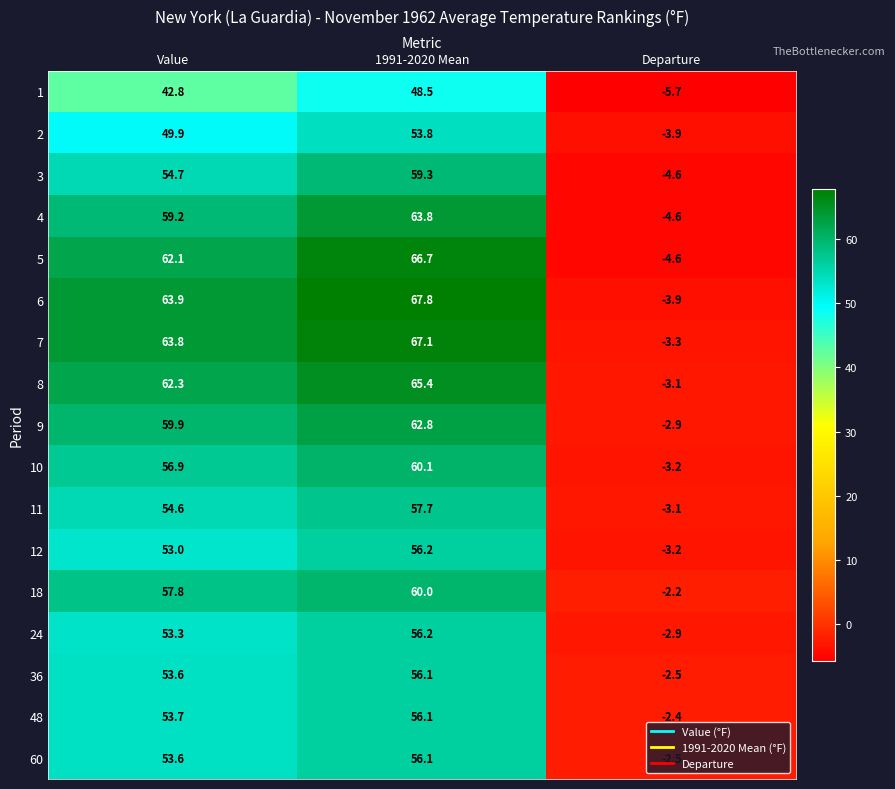

What is the total value across all series at Value?

955.1